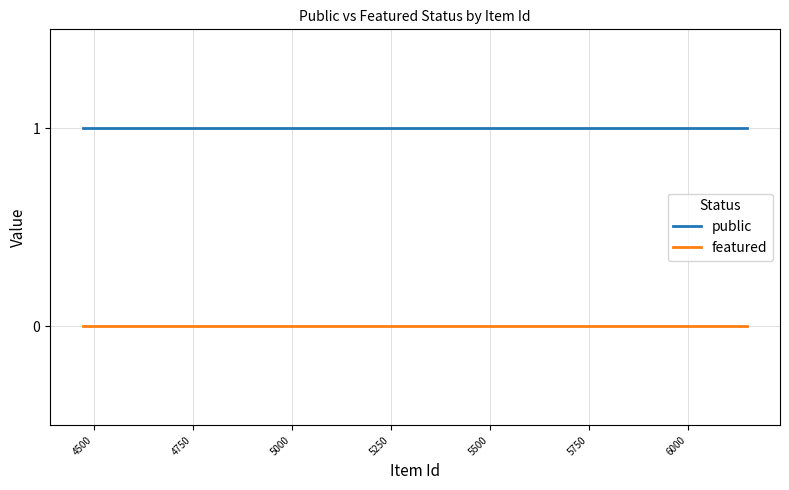

Is the value of featured at 16 greater than the value of public at 14?

No